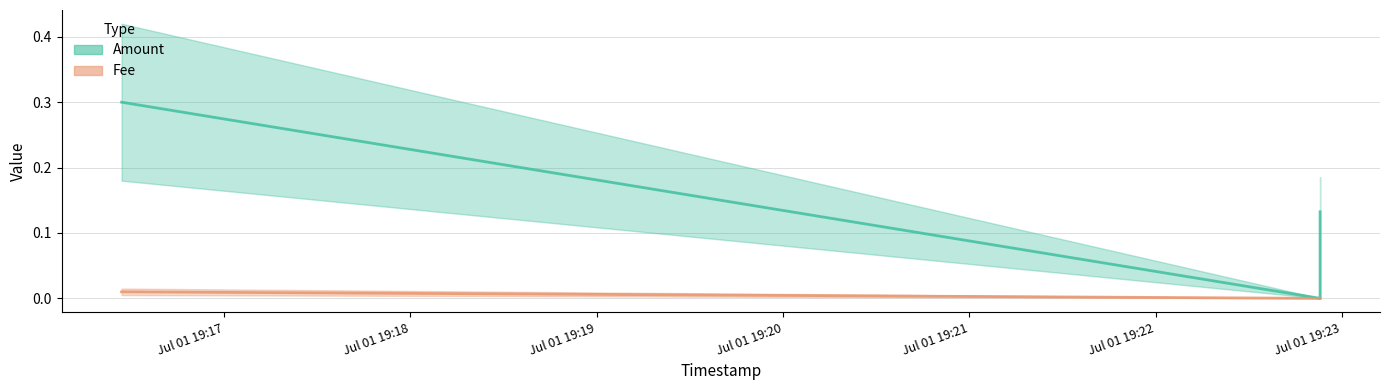

Is the value of Amount at 2023-07-01 19:22:53 greater than the value of Fee at 2023-07-01 19:22:53?

No